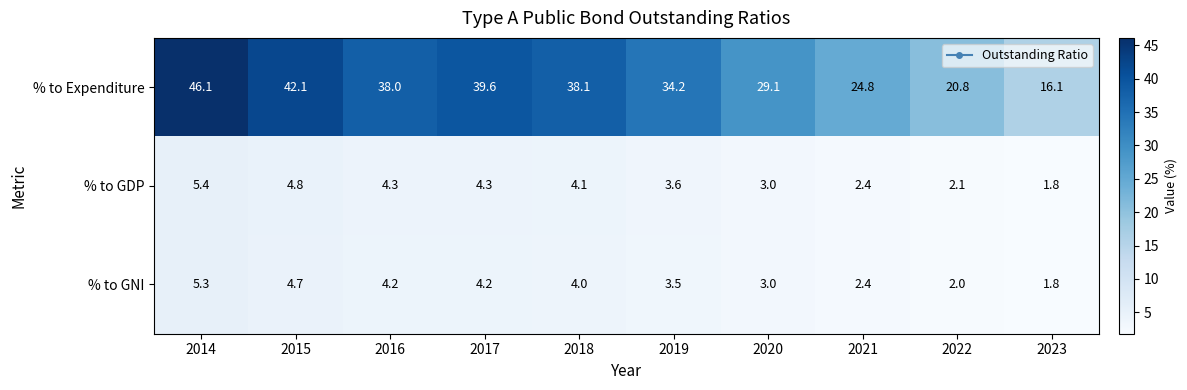

What is the smallest value displayed?

1.8